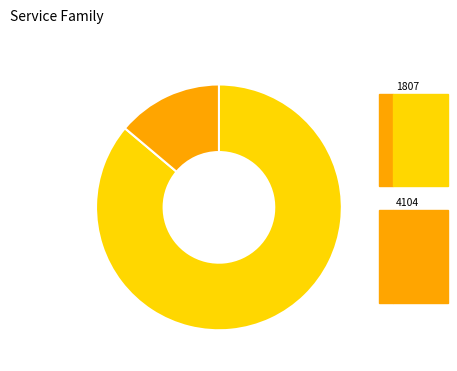

Approximately how many times larger is the value at 1807 compared to 4104?

6.2